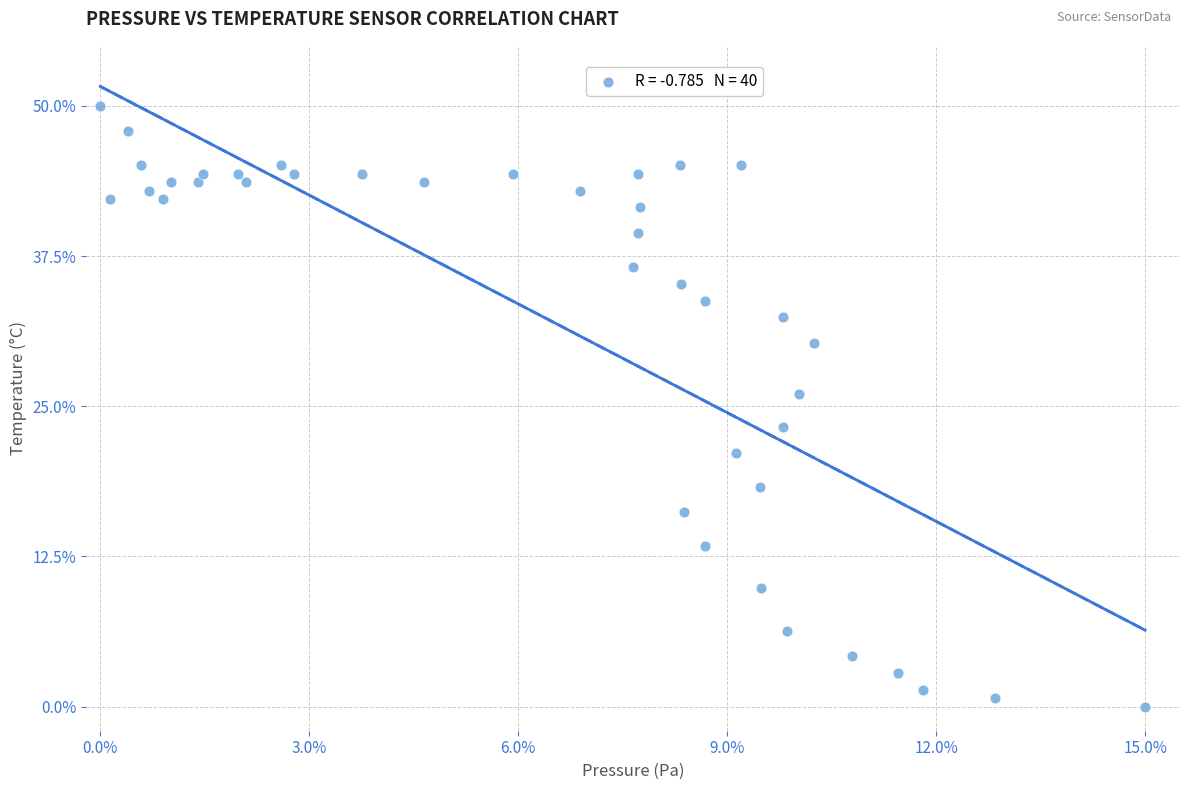

What Y value in the scatter plot is closest to 25?

26.1